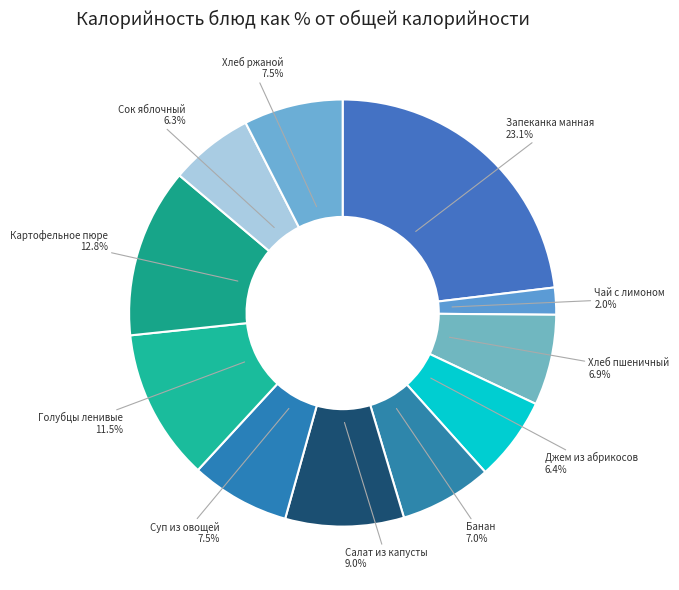

How many slices are in this pie chart?

11